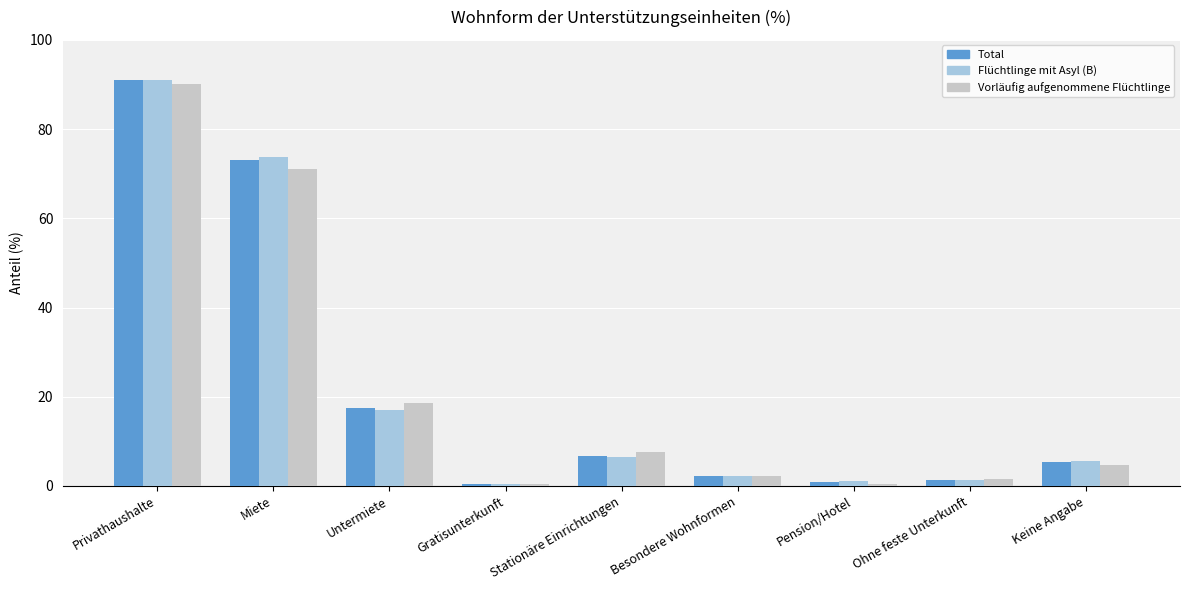

How many data points does each series have?

9